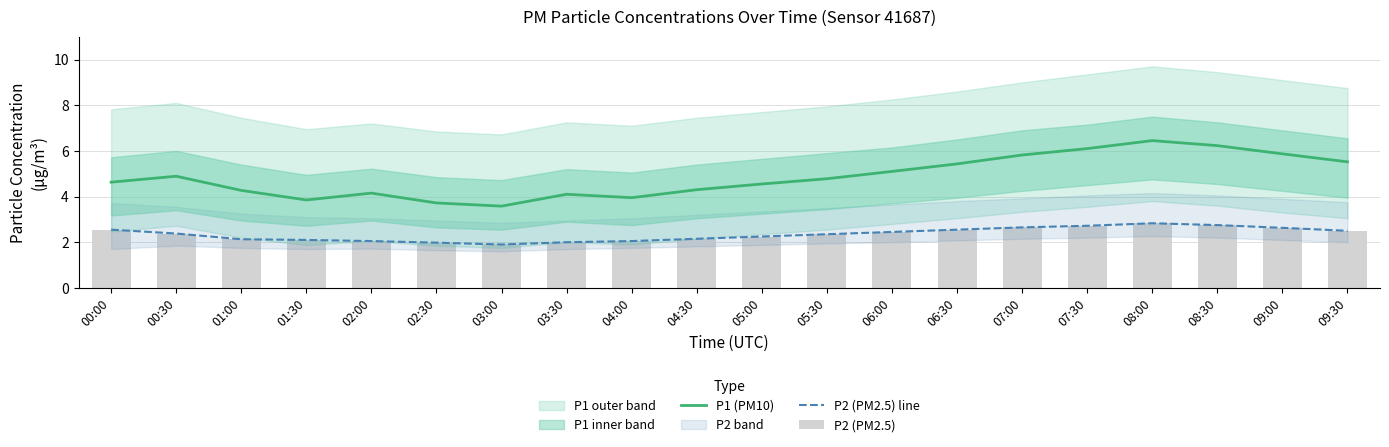

Is the value of P2 (PM2.5) line at 03:00 greater than the value of P1 (PM10) at 09:30?

No